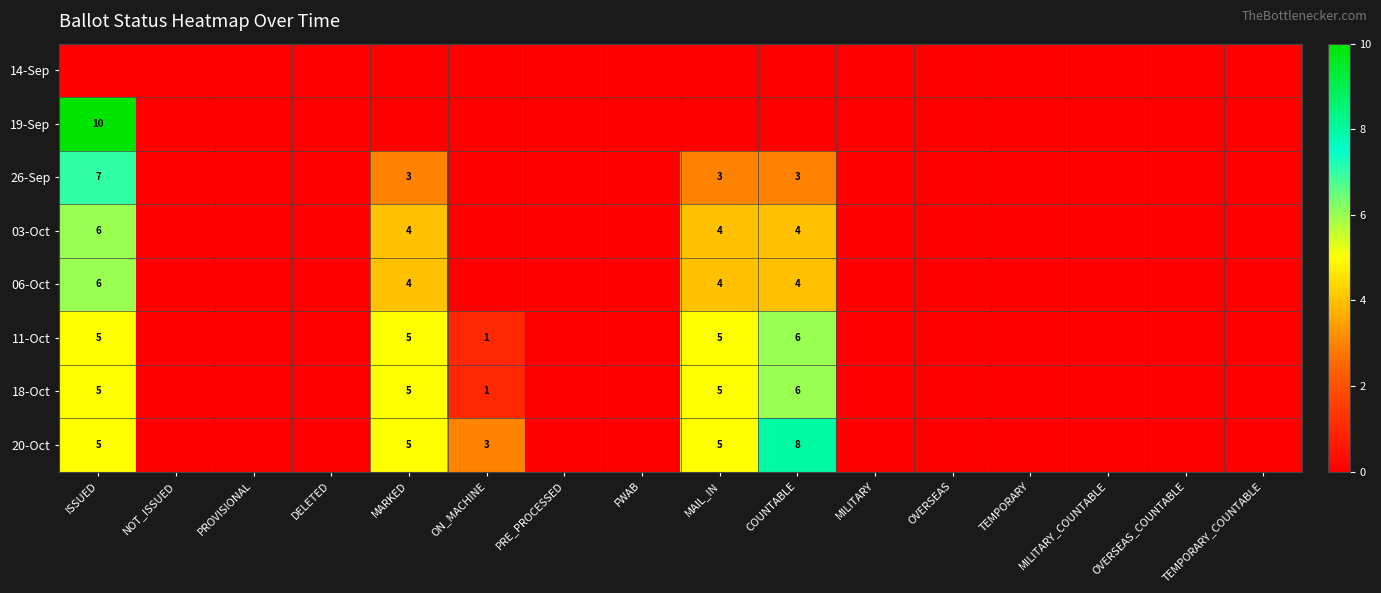

The 11-Oct series shows 5 at MAIL_IN. True or false?

True